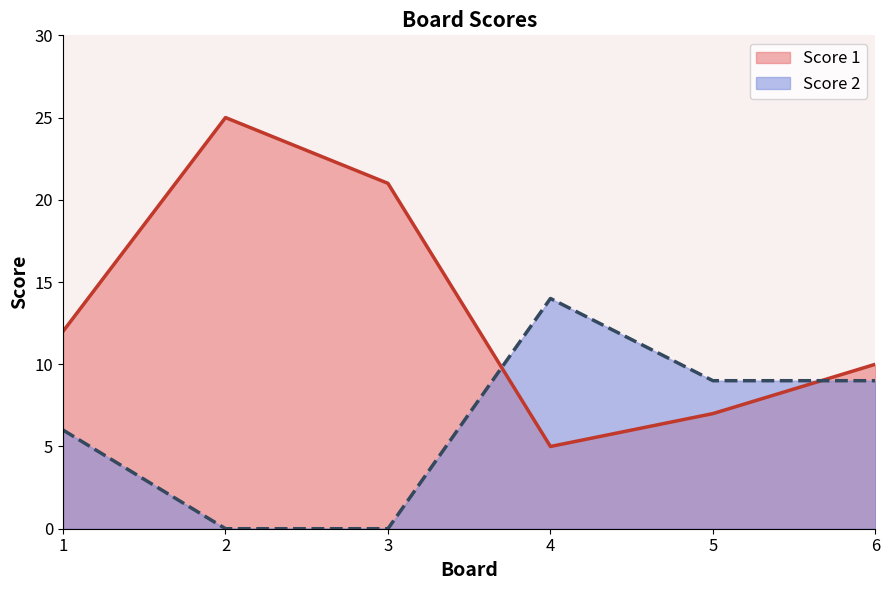

How many intersections are there between Score 1 and Score 2?

2